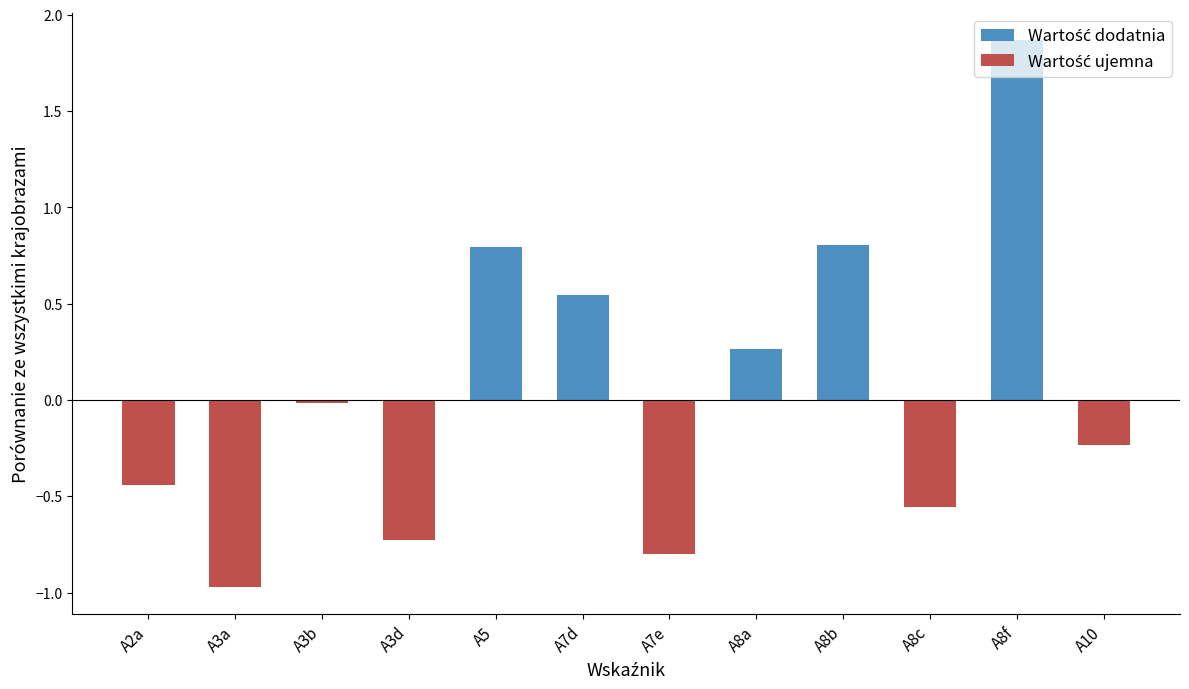

Approximately how many times larger is the value at A8b compared to A8f?

0.4